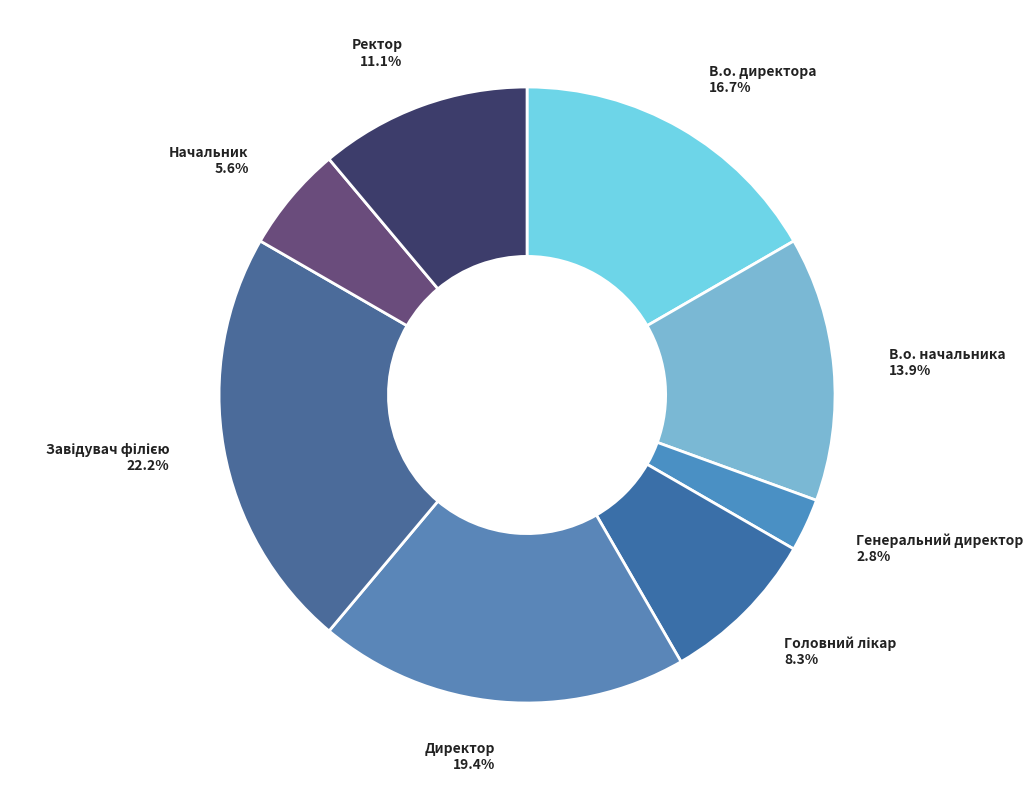

The Генеральний директор slice represents 3% of the pie. True or false?

True